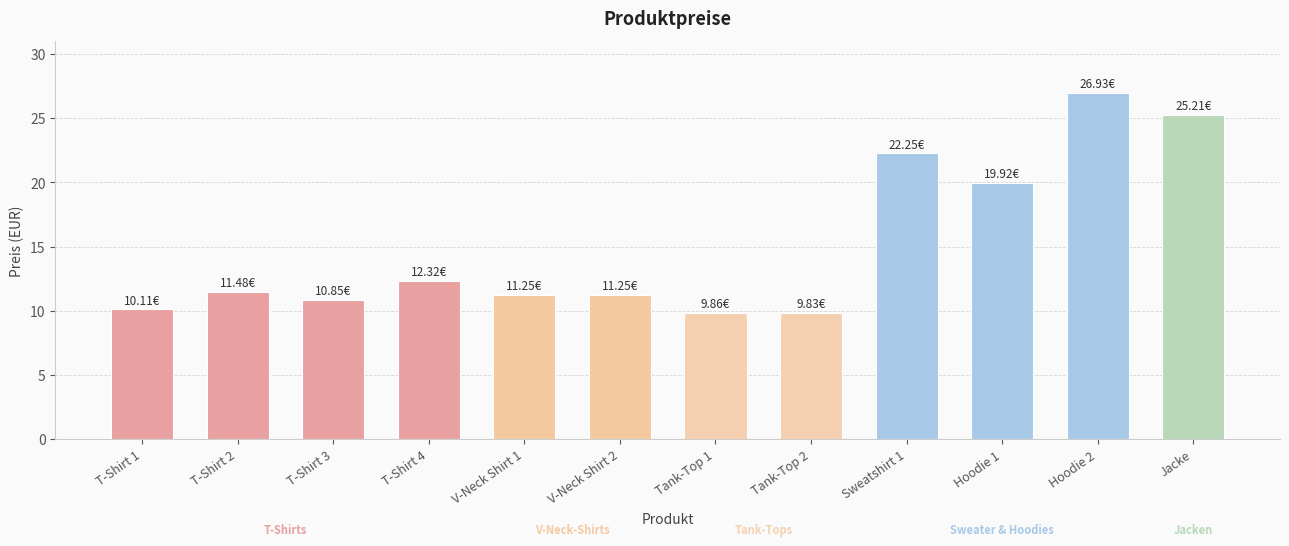

Approximately how many times larger is the value at Tank-Top 2 compared to V-Neck Shirt 2?

0.9